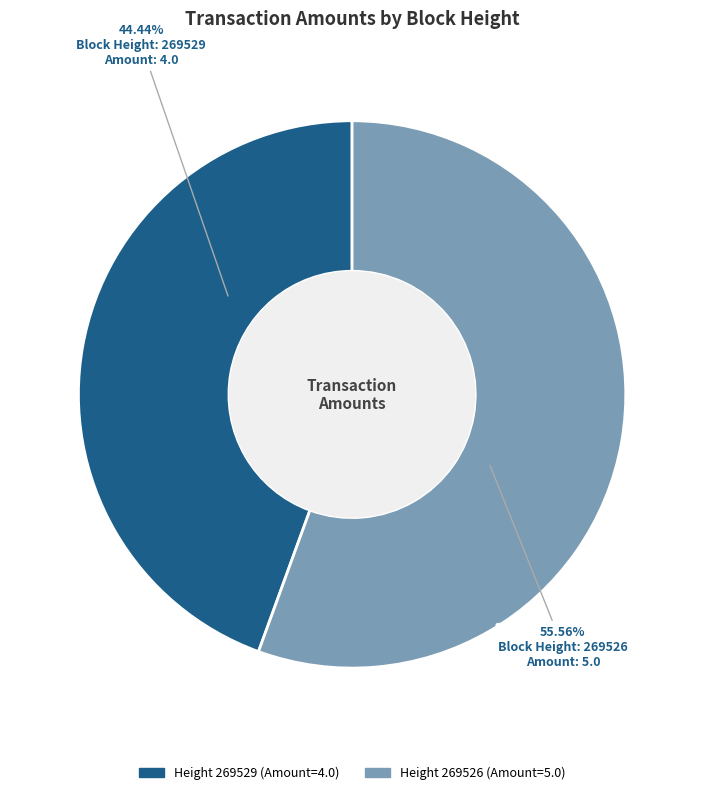

Is there any slice that represents more than half of the pie?

Yes